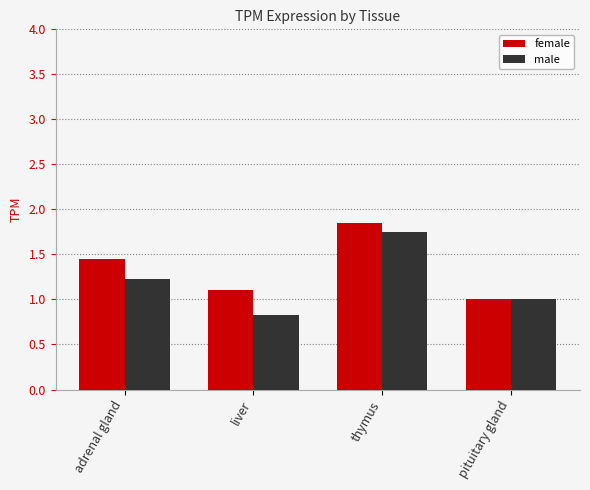

Read the male value at pituitary gland.

1.0